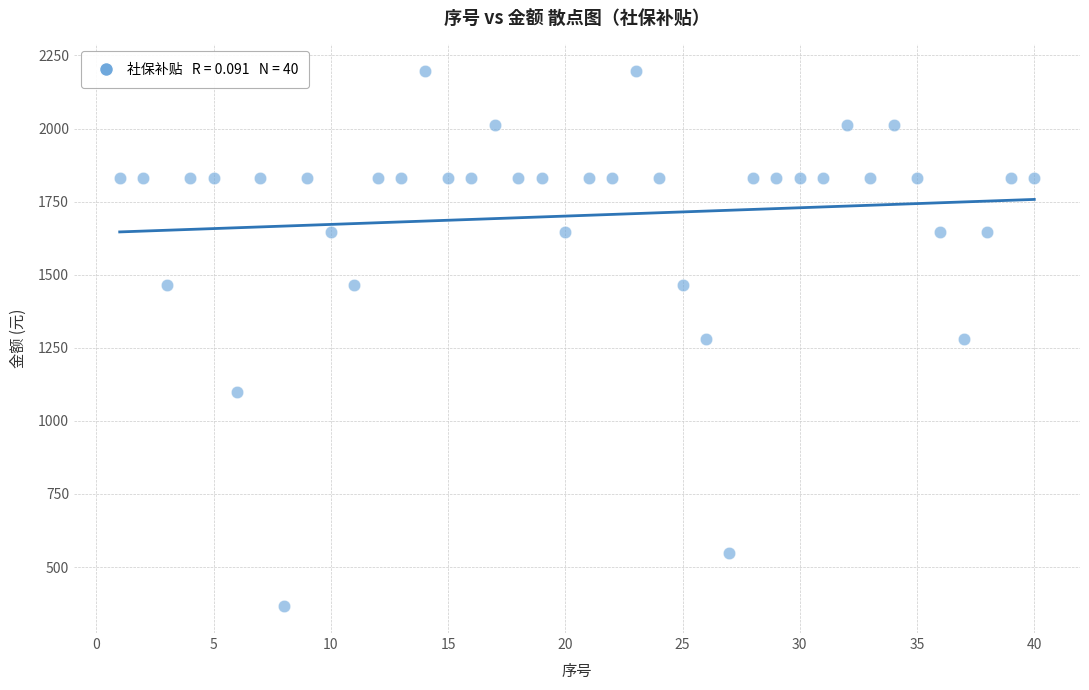

What is the range of X values (max minus min)?

39